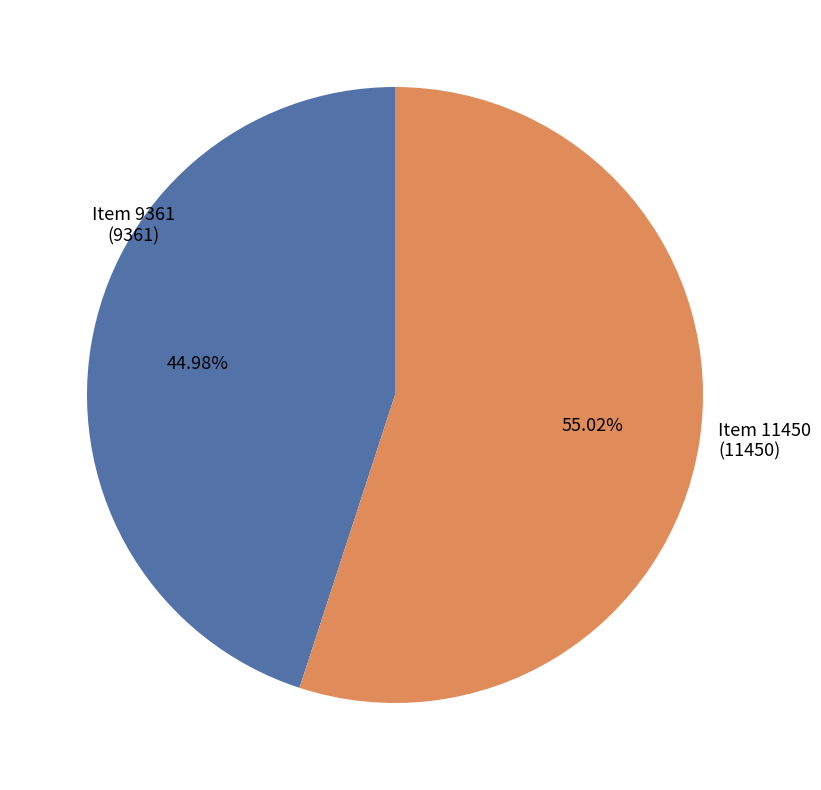

Is there a majority slice in this chart?

Yes